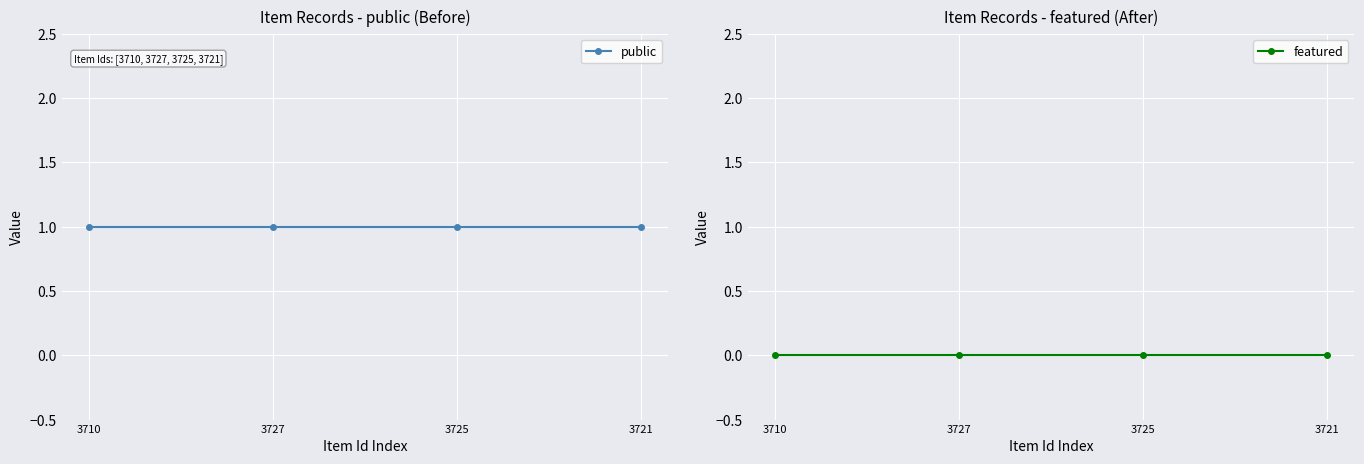

Which label corresponds to the largest value in the chart?

3710